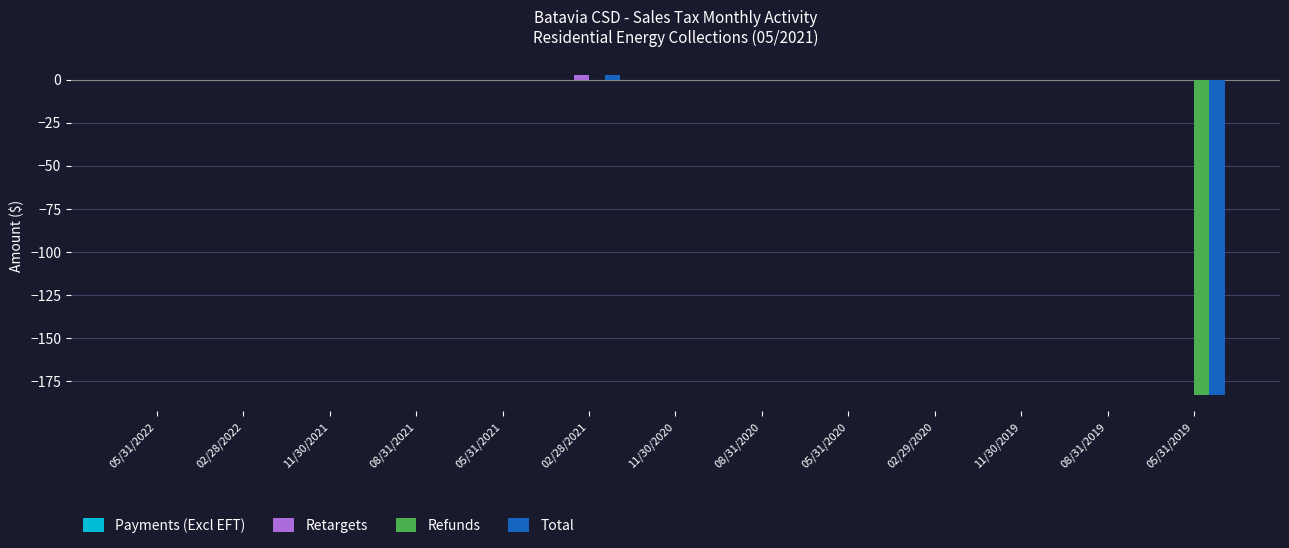

What is the sum of all Total values?

-180.7